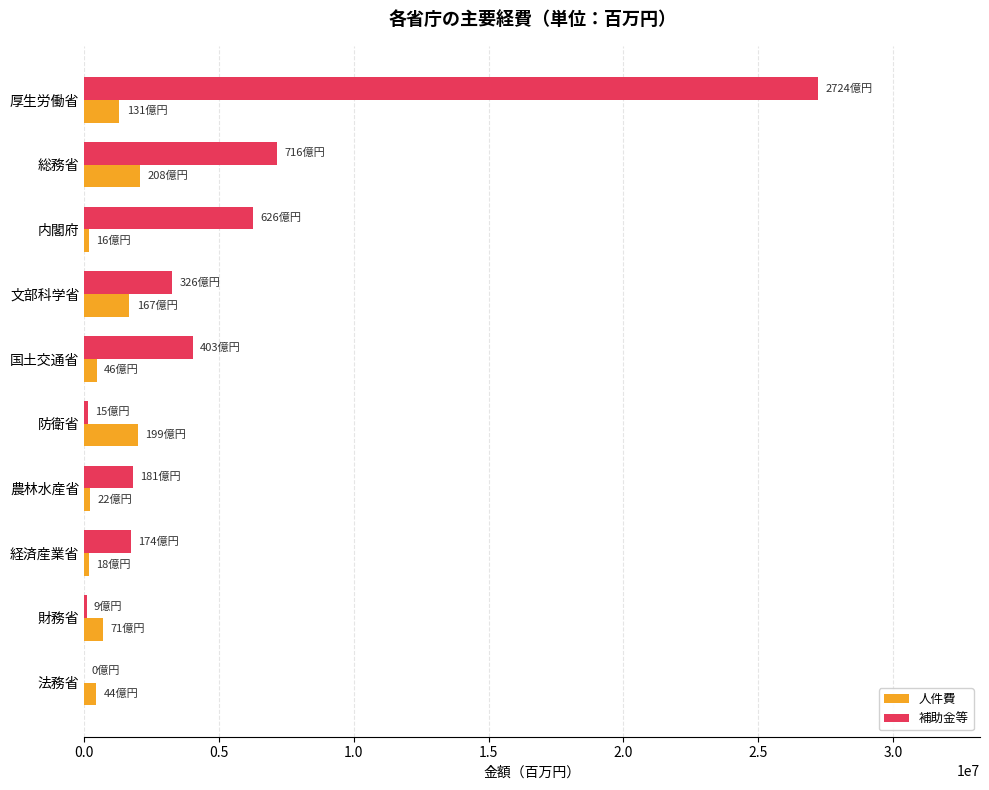

Where is 補助金等 nearest to the value 13619651?

総務省